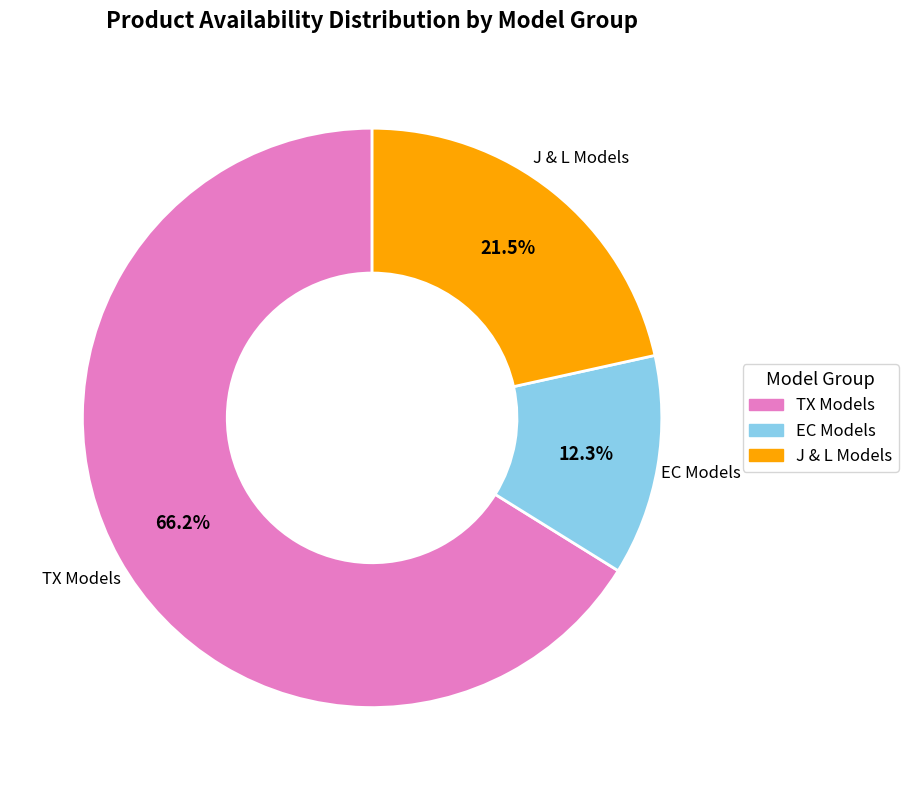

Does any single category account for the majority?

Yes